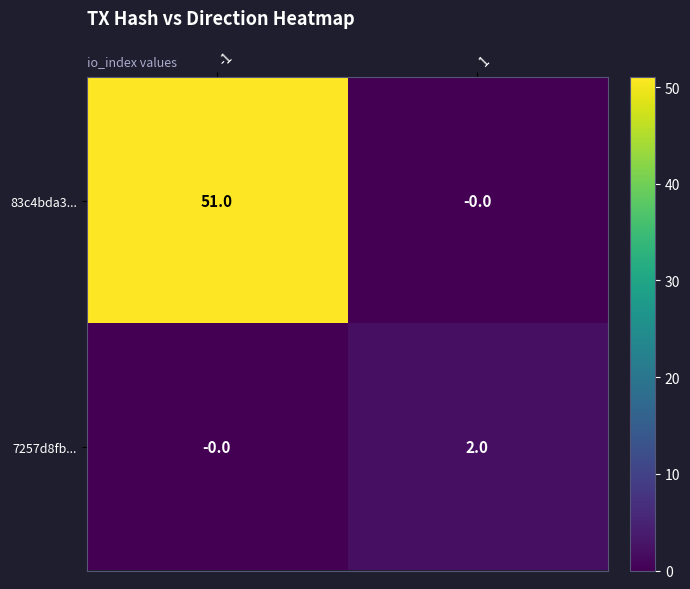

Is it true that 83c4bda3... equals 22 at 1?

False